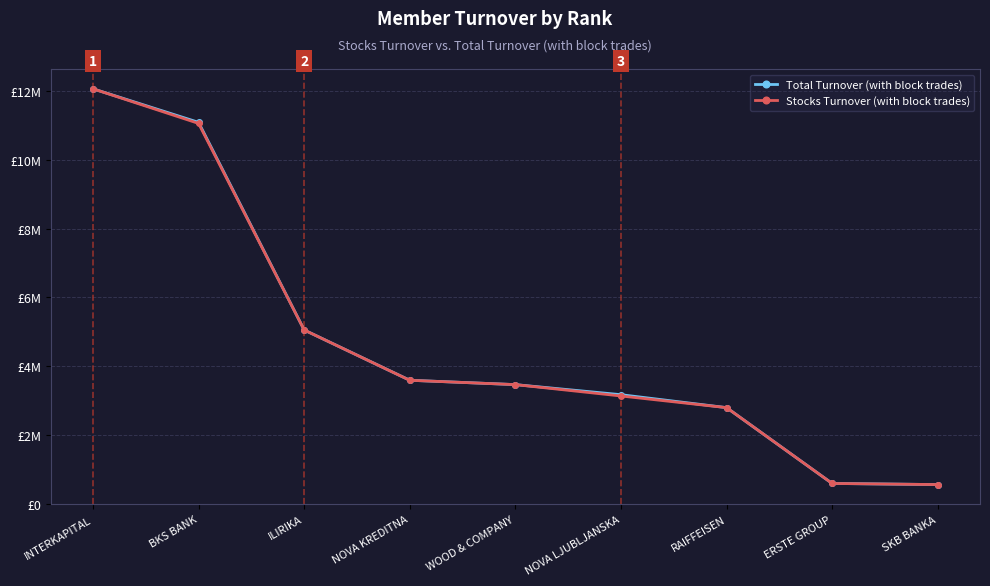

Rank the series by their average value, from highest to lowest.

Total Turnover (with block trades), Stocks Turnover (with block trades)